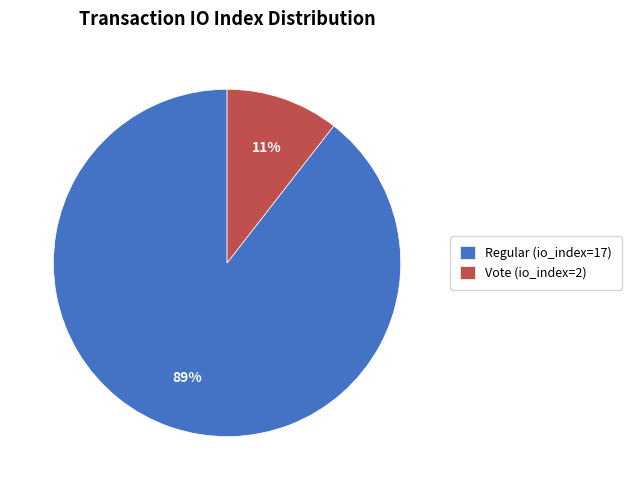

Which has a higher value, Regular (io_index=17) or Vote (io_index=2)?

Regular (io_index=17)